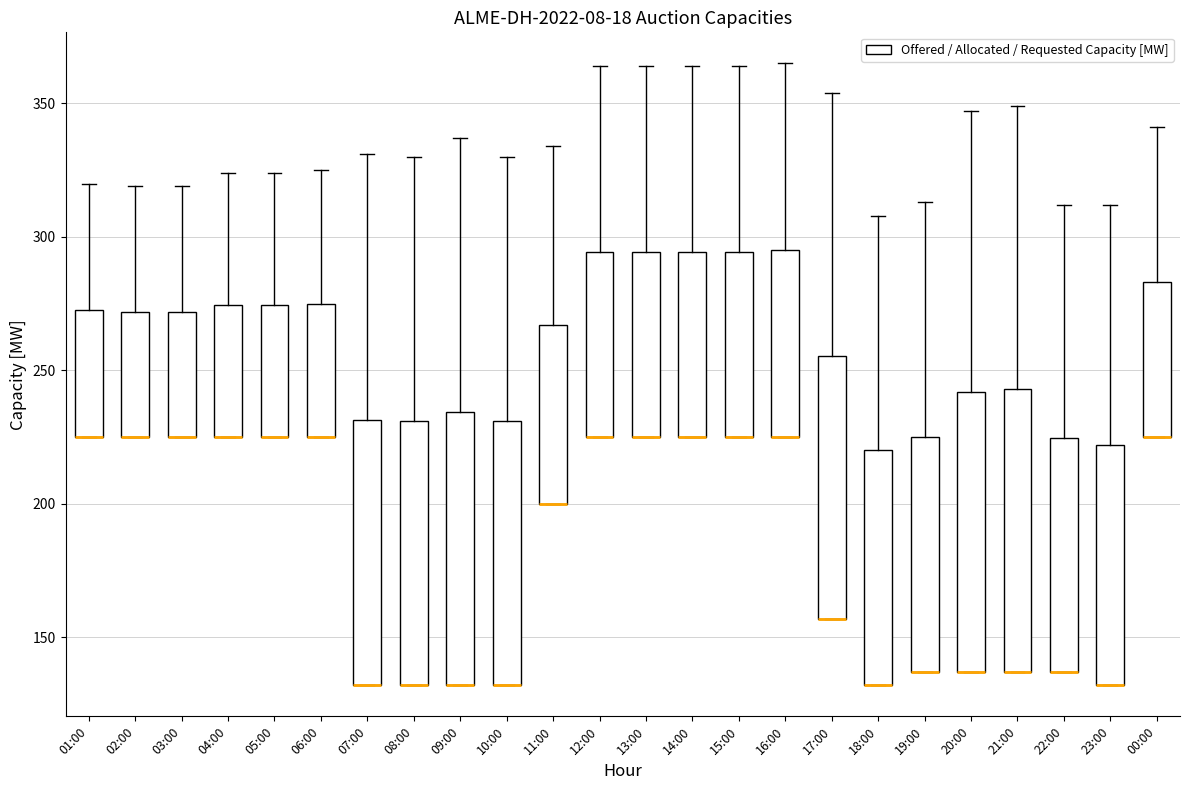

Reading left to right, read every box against the y-axis: the position of its median line, the range the box covers, and the ends of its whiskers. The values are not printed on the chart, so give them approximately, as read against the axis.

01:00: median 225 (drawn on the box's lower edge), box 225 to 275, whiskers 225 to 320
02:00: median 225 (drawn on the box's lower edge), box 225 to 270, whiskers 225 to 320
03:00: median 225 (drawn on the box's lower edge), box 225 to 270, whiskers 225 to 320
04:00: median 225 (drawn on the box's lower edge), box 225 to 275, whiskers 225 to 325
05:00: median 225 (drawn on the box's lower edge), box 225 to 275, whiskers 225 to 325
06:00: median 225 (drawn on the box's lower edge), box 225 to 275, whiskers 225 to 325
07:00: median 130 (drawn on the box's lower edge), box 130 to 230, whiskers 130 to 330
08:00: median 130 (drawn on the box's lower edge), box 130 to 230, whiskers 130 to 330
09:00: median 130 (drawn on the box's lower edge), box 130 to 235, whiskers 130 to 335
10:00: median 130 (drawn on the box's lower edge), box 130 to 230, whiskers 130 to 330
11:00: median 200 (drawn on the box's lower edge), box 200 to 265, whiskers 200 to 335
12:00: median 225 (drawn on the box's lower edge), box 225 to 295, whiskers 225 to 365
13:00: median 225 (drawn on the box's lower edge), box 225 to 295, whiskers 225 to 365
14:00: median 225 (drawn on the box's lower edge), box 225 to 295, whiskers 225 to 365
15:00: median 225 (drawn on the box's lower edge), box 225 to 295, whiskers 225 to 365
16:00: median 225 (drawn on the box's lower edge), box 225 to 295, whiskers 225 to 365
17:00: median 155 (drawn on the box's lower edge), box 155 to 255, whiskers 155 to 355
18:00: median 130 (drawn on the box's lower edge), box 130 to 220, whiskers 130 to 310
19:00: median 135 (drawn on the box's lower edge), box 135 to 225, whiskers 135 to 315
20:00: median 135 (drawn on the box's lower edge), box 135 to 240, whiskers 135 to 345
21:00: median 135 (drawn on the box's lower edge), box 135 to 245, whiskers 135 to 350
22:00: median 135 (drawn on the box's lower edge), box 135 to 225, whiskers 135 to 310
23:00: median 130 (drawn on the box's lower edge), box 130 to 220, whiskers 130 to 310
00:00: median 225 (drawn on the box's lower edge), box 225 to 285, whiskers 225 to 340